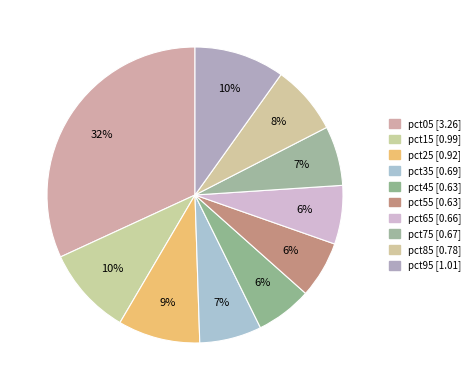

Count the number of slices in the pie.

10